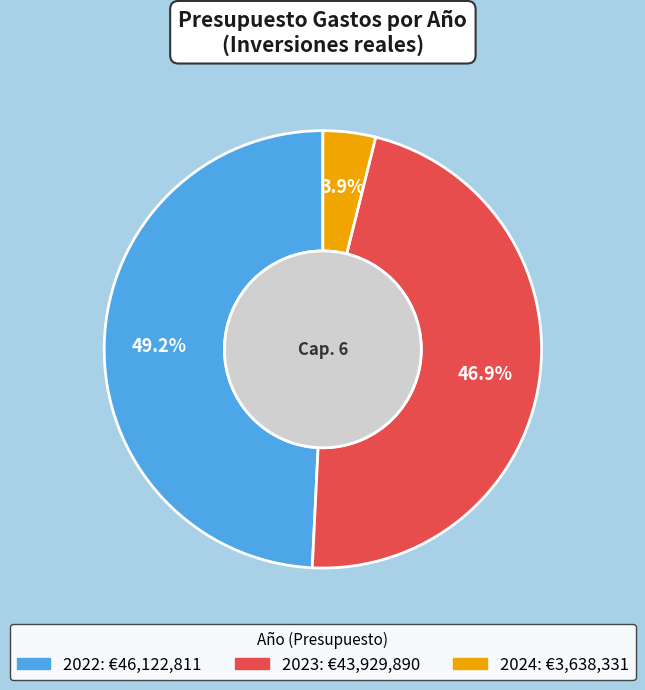

Is there a majority slice in this chart?

No